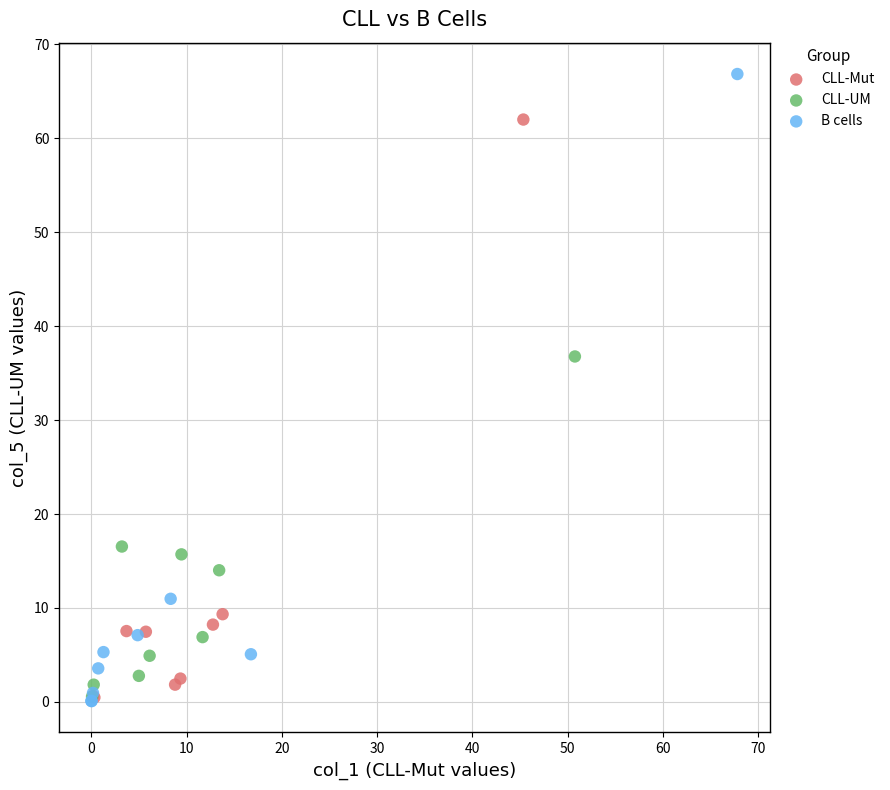

Which series contains the highest Y value?

B cells